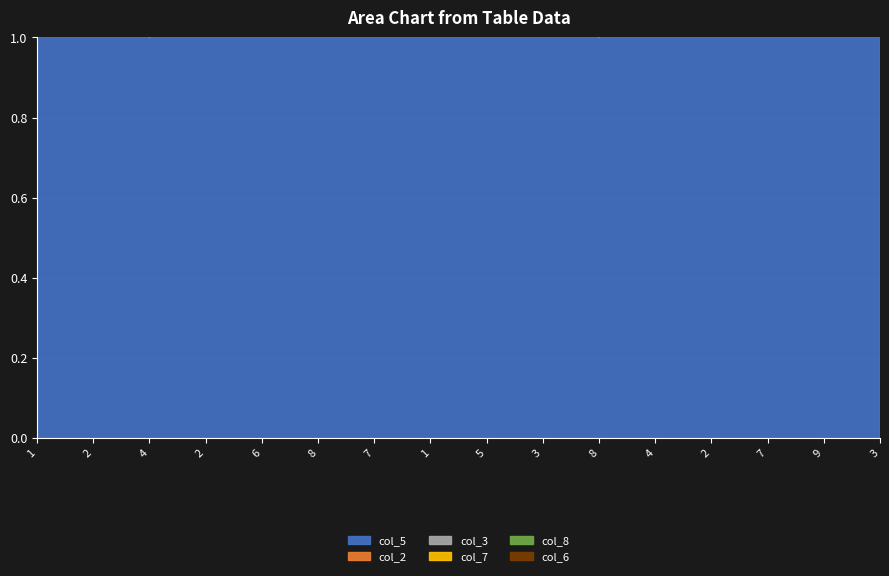

How many col_6 values are between 1 and 7?

12